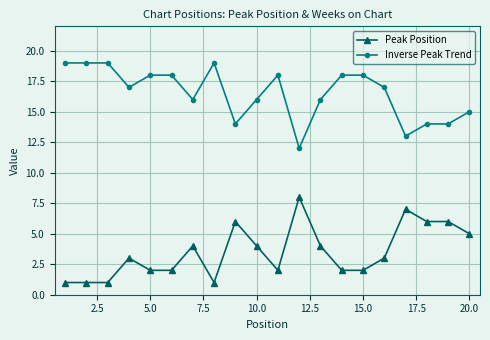

How many data points does each series have?

20